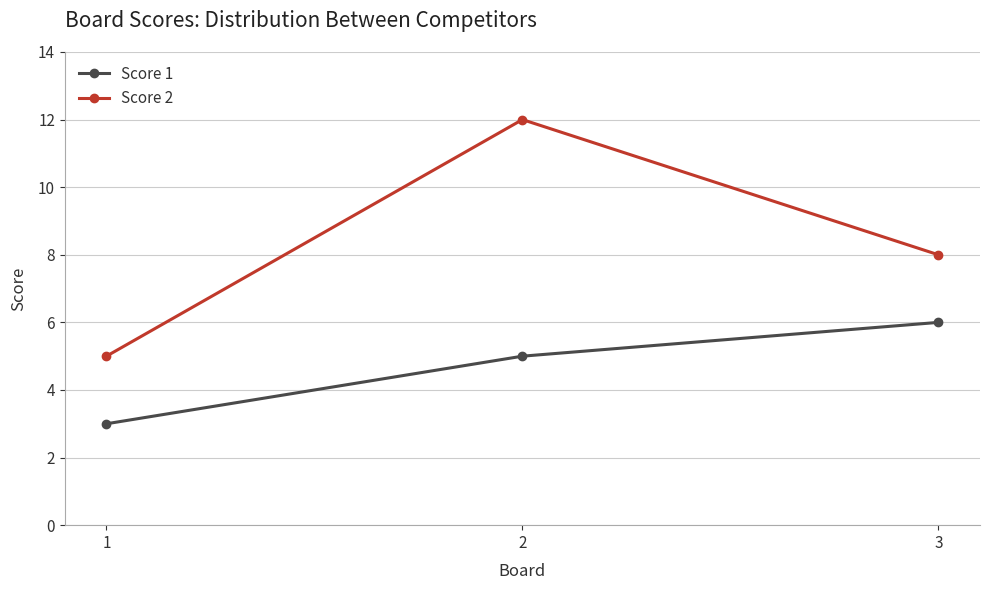

Count the number of categories in the chart.

3